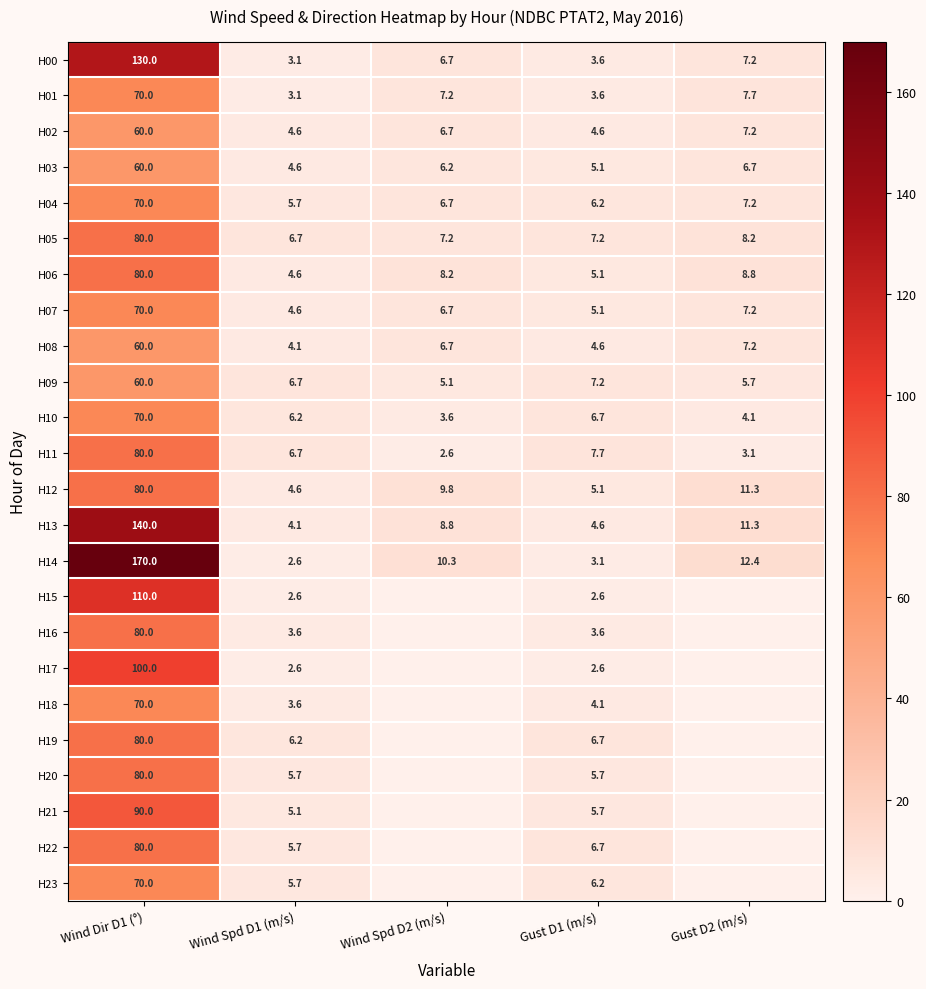

What is the difference between the H20 values at Wind Dir D1 (°) and Gust D1 (m/s)?

74.3